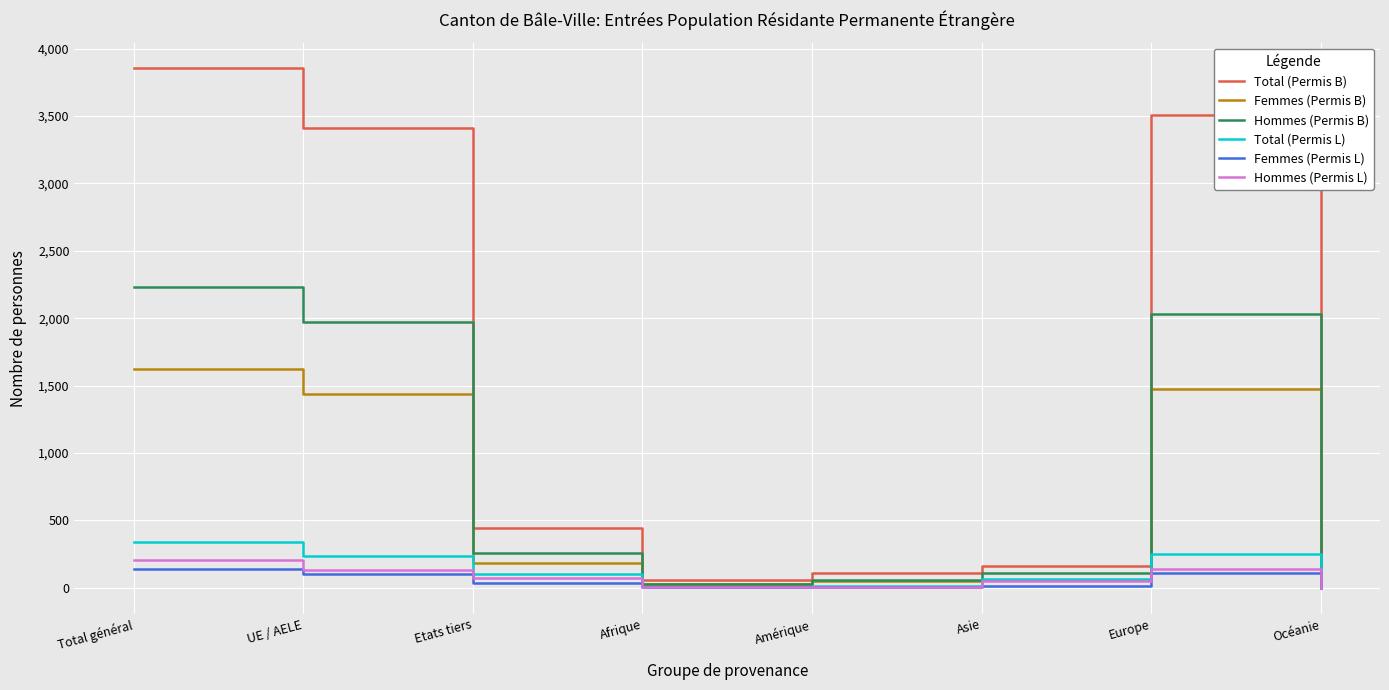

Where does the Hommes (Permis L) series first go above 70?

Total général